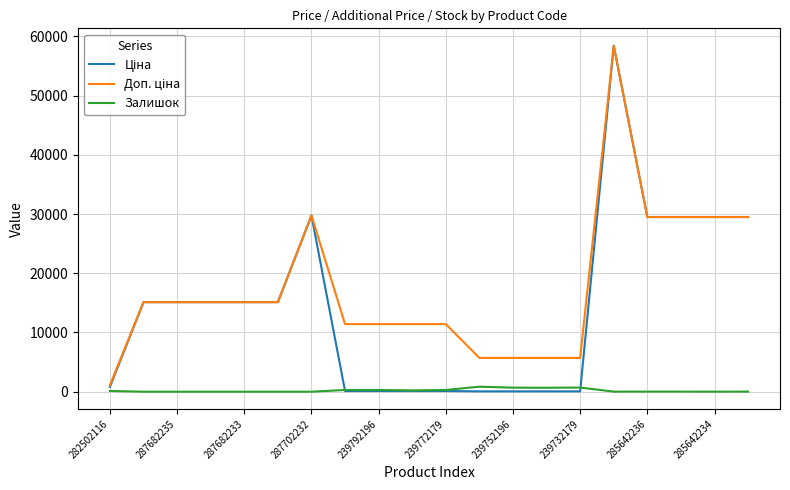

What is the maximum value for Ціна?

58426.5